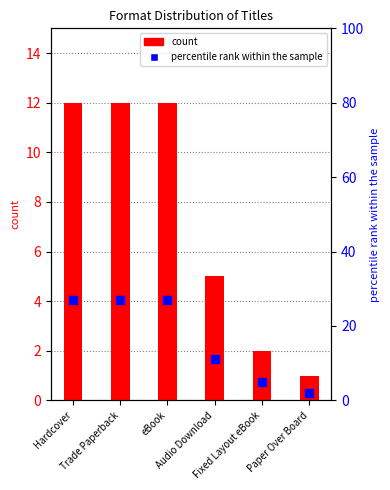

Which series has the largest total across all categories?

percentile rank within the sample